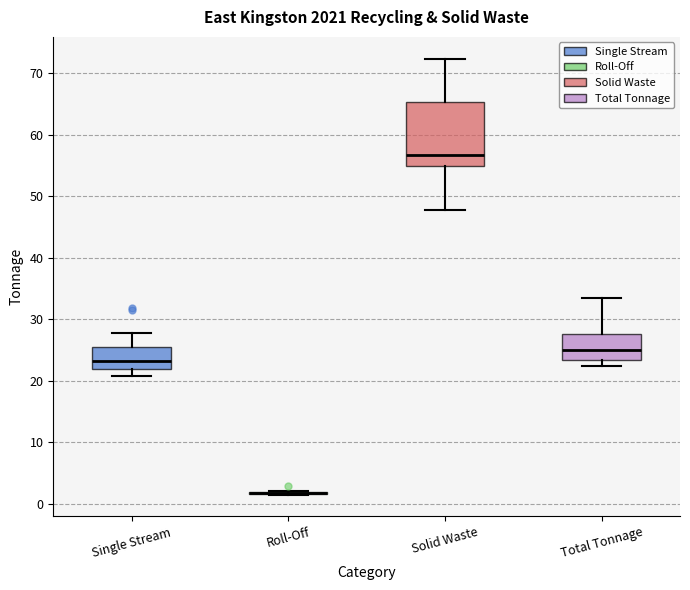

Comparing the boxes themselves (not the whiskers), which one is the tallest?

Solid Waste